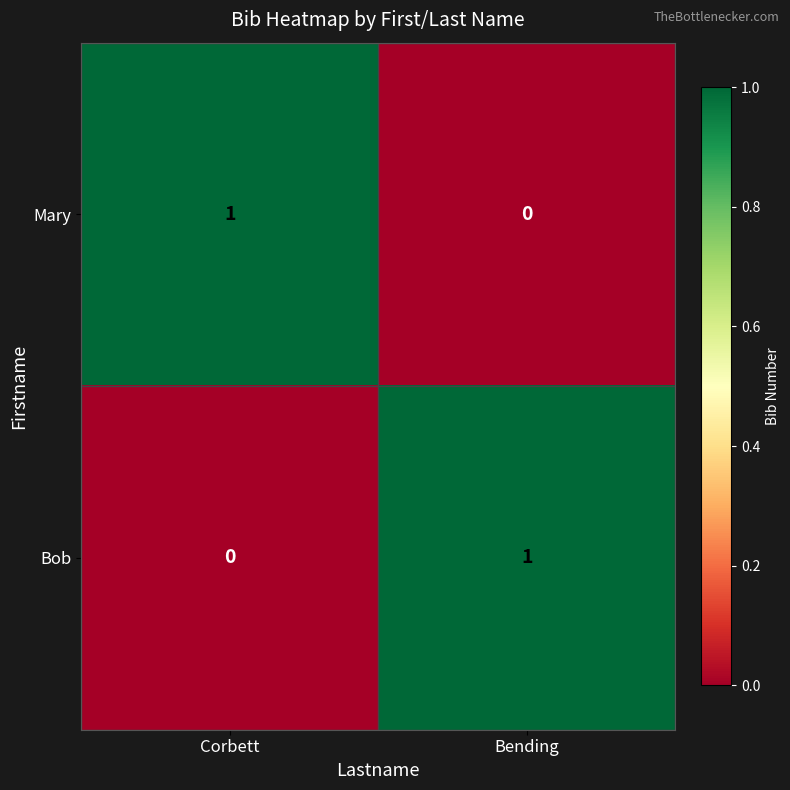

At which label is Mary closest to 0?

Bending